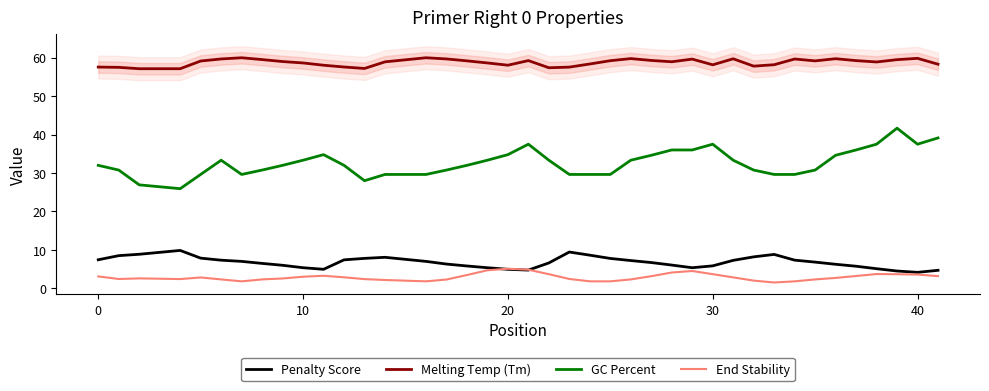

Count the number of categories in the chart.

40